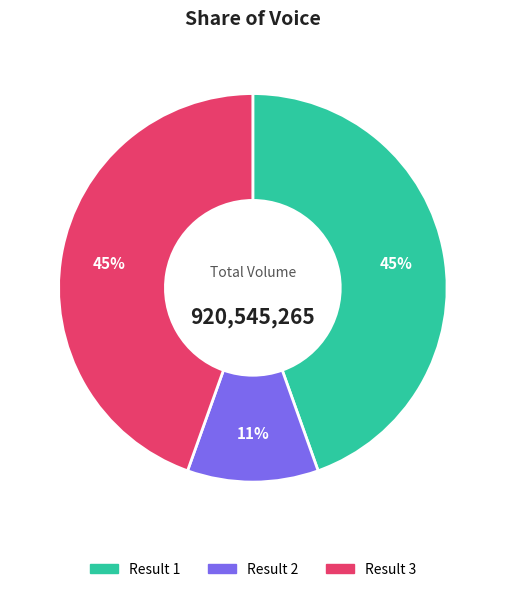

To the nearest percent, what is the difference between the largest and smallest slice percentages?

34%